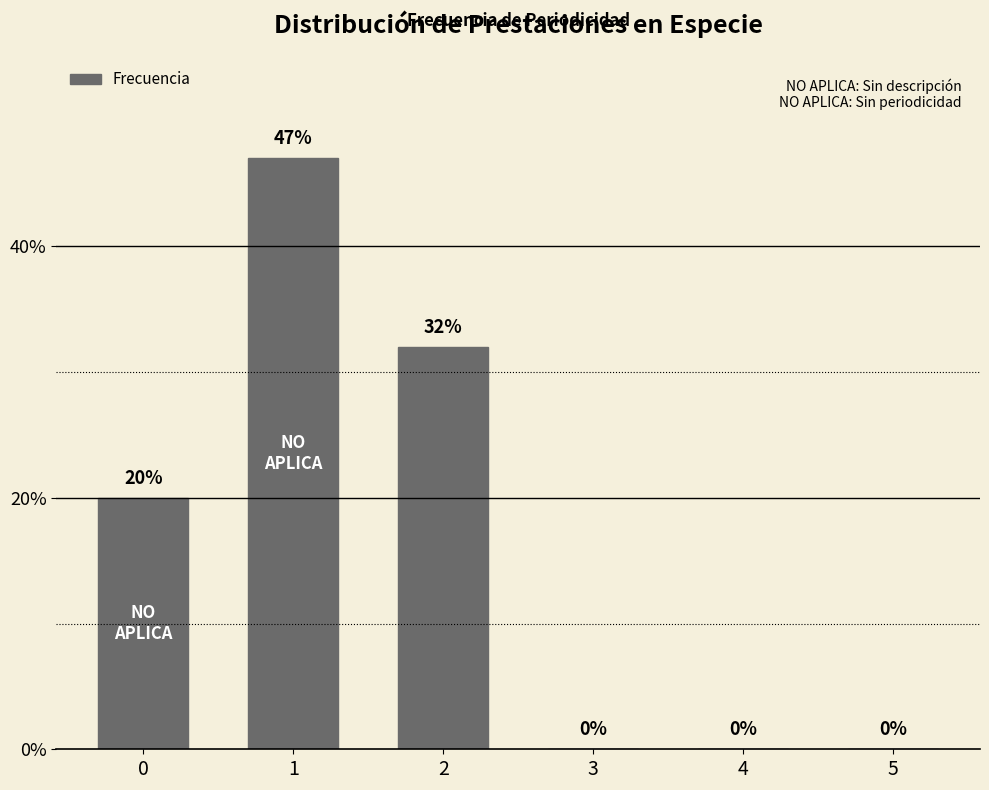

What is the sum of all values?

99